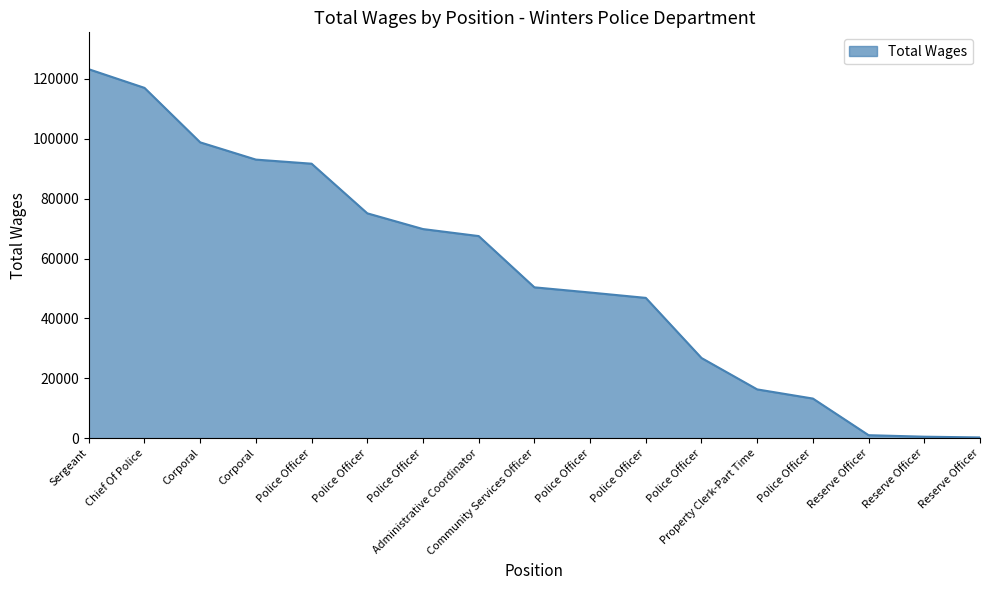

How many lines are shown in the chart?

1